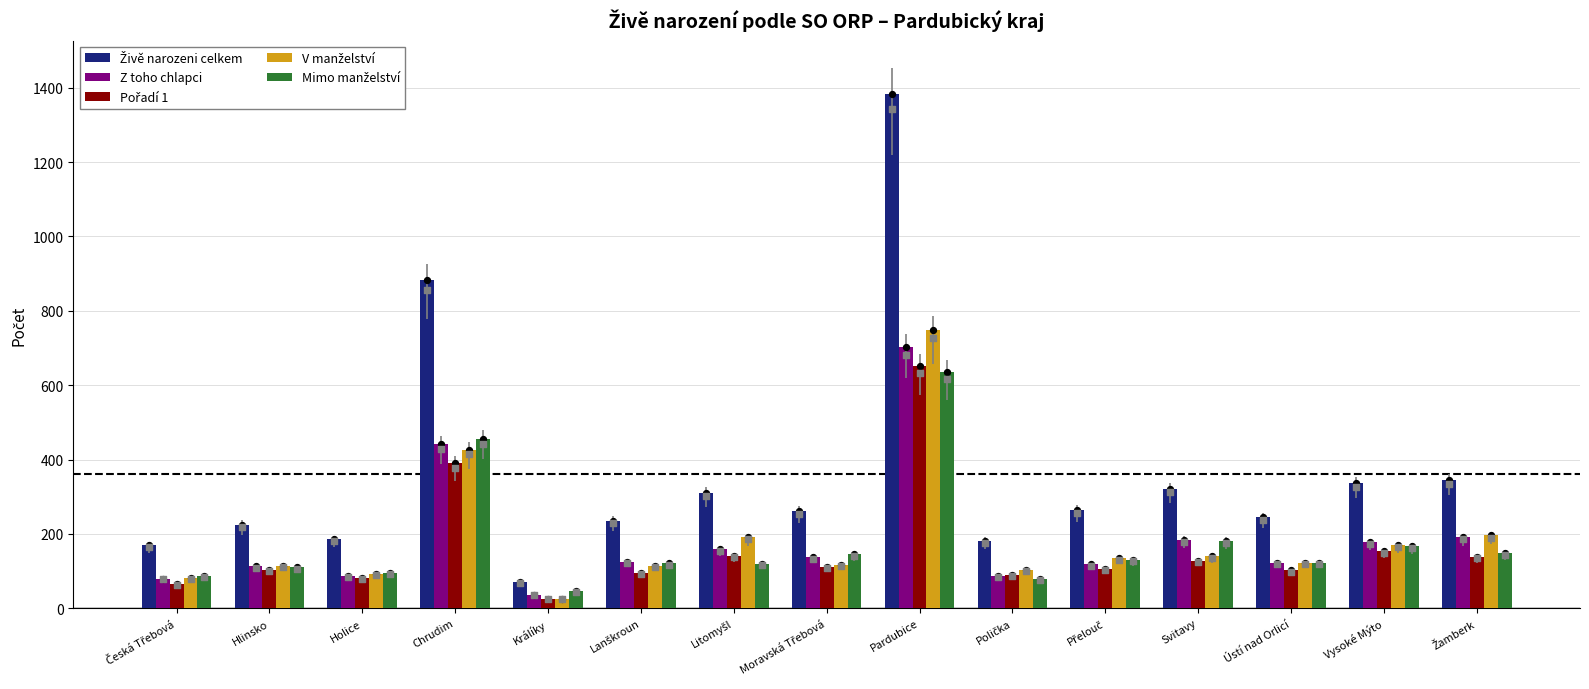

What are all the series names shown in the legend?

Živě narozeni celkem, Z toho chlapci, Pořadí 1, V manželství, Mimo manželství